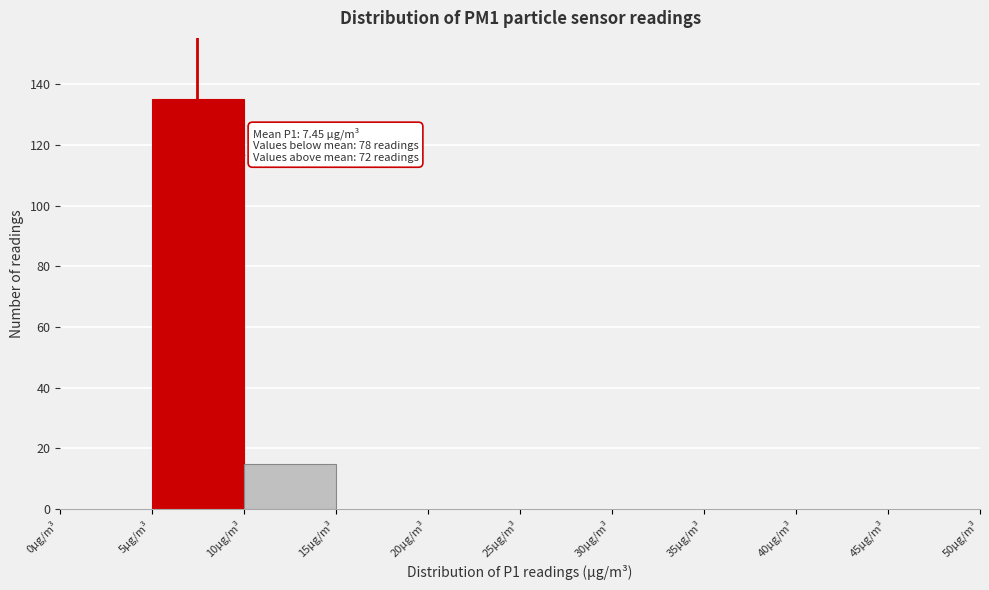

Over which range of the x-axis is the bar tallest?

5 to 10